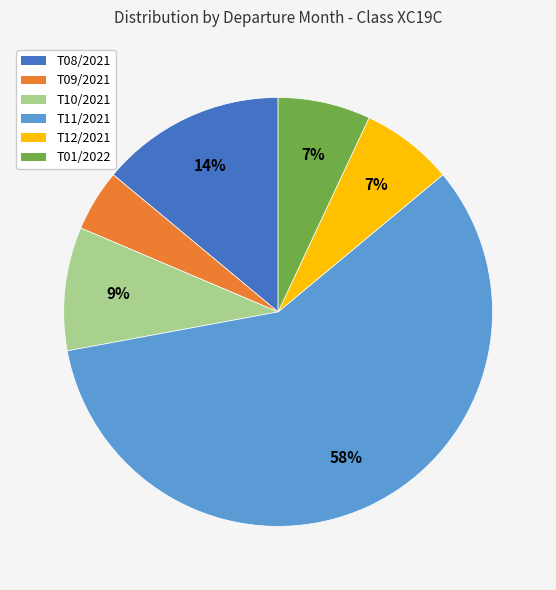

Does any single category account for the majority?

Yes